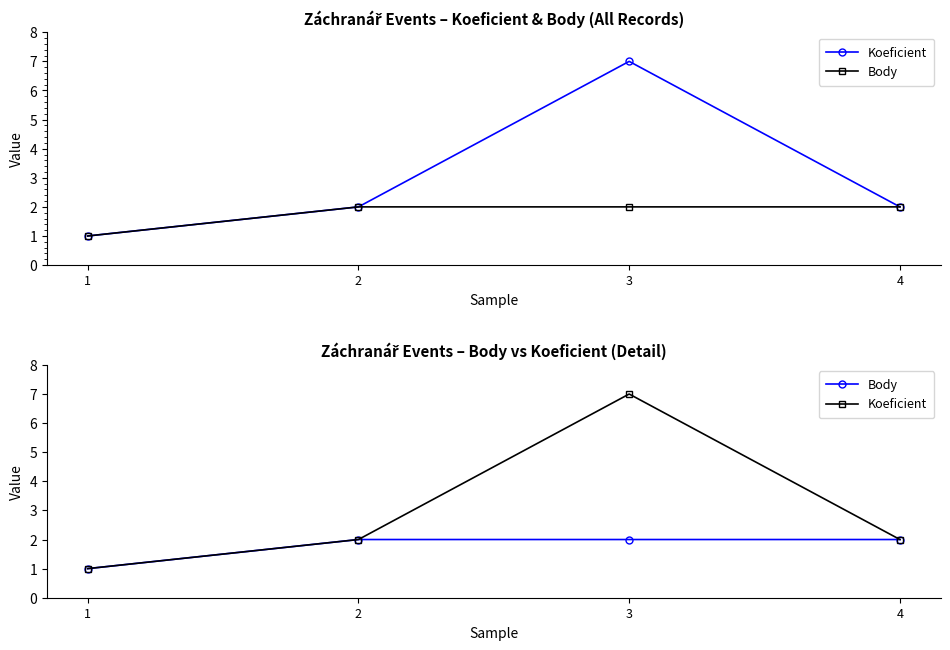

At which label does Koeficient first exceed 2?

3